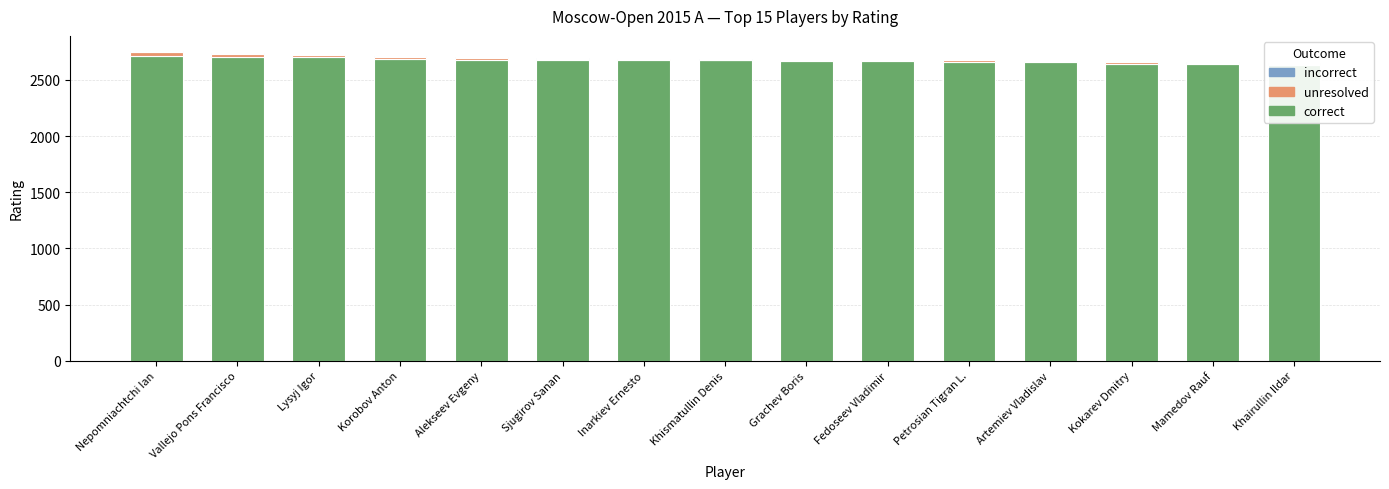

True or false: unresolved has a value of 11 at Khairullin Ildar.

True